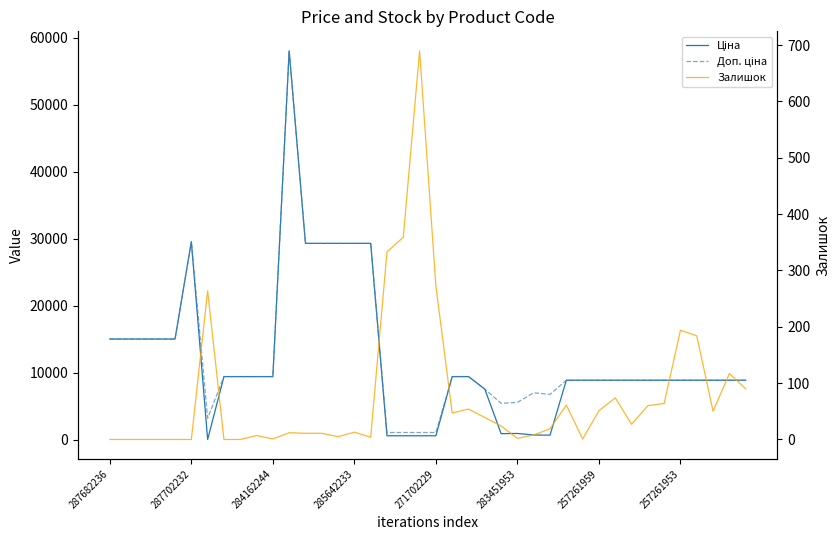

The Доп. ціна series shows 7781.6 at 271702229. True or false?

False